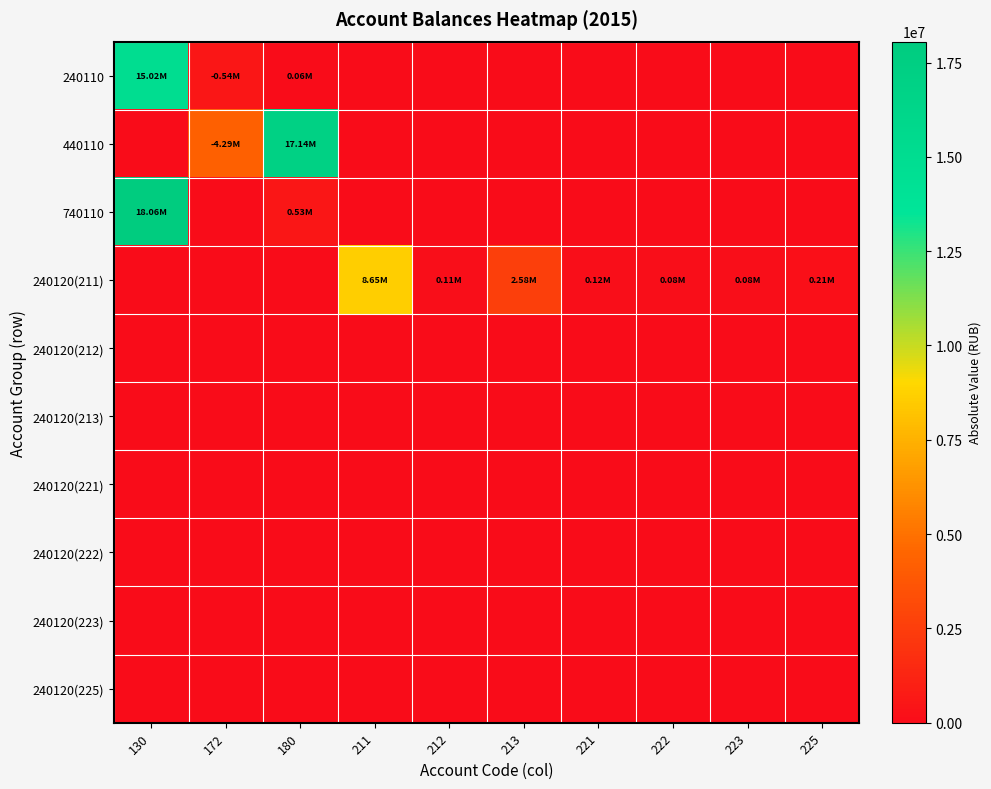

Reading left to right, what are all the values shown in this chart?

240110: 130=15022135.0	172=535845.0	180=56390.0	211=0.0	212=0.0	213=0.0	221=0.0	222=0.0	223=0.0	225=0.0
440110: 130=0.0	172=4293534.5	180=17135593.5	211=0.0	212=0.0	213=0.0	221=0.0	222=0.0	223=0.0	225=0.0
740110: 130=18055088.5	172=0.0	180=530676.8	211=0.0	212=0.0	213=0.0	221=0.0	222=0.0	223=0.0	225=0.0
240120(211): 130=0.0	172=0.0	180=0.0	211=8654390.3	212=106822.6	213=2578853.9	221=117846.8	222=76221.5	223=75753.2	225=209207.2
240120(212): 130=0.0	172=0.0	180=0.0	211=0.0	212=0.0	213=0.0	221=0.0	222=0.0	223=0.0	225=0.0
240120(213): 130=0.0	172=0.0	180=0.0	211=0.0	212=0.0	213=0.0	221=0.0	222=0.0	223=0.0	225=0.0
240120(221): 130=0.0	172=0.0	180=0.0	211=0.0	212=0.0	213=0.0	221=0.0	222=0.0	223=0.0	225=0.0
240120(222): 130=0.0	172=0.0	180=0.0	211=0.0	212=0.0	213=0.0	221=0.0	222=0.0	223=0.0	225=0.0
240120(223): 130=0.0	172=0.0	180=0.0	211=0.0	212=0.0	213=0.0	221=0.0	222=0.0	223=0.0	225=0.0
240120(225): 130=0.0	172=0.0	180=0.0	211=0.0	212=0.0	213=0.0	221=0.0	222=0.0	223=0.0	225=0.0